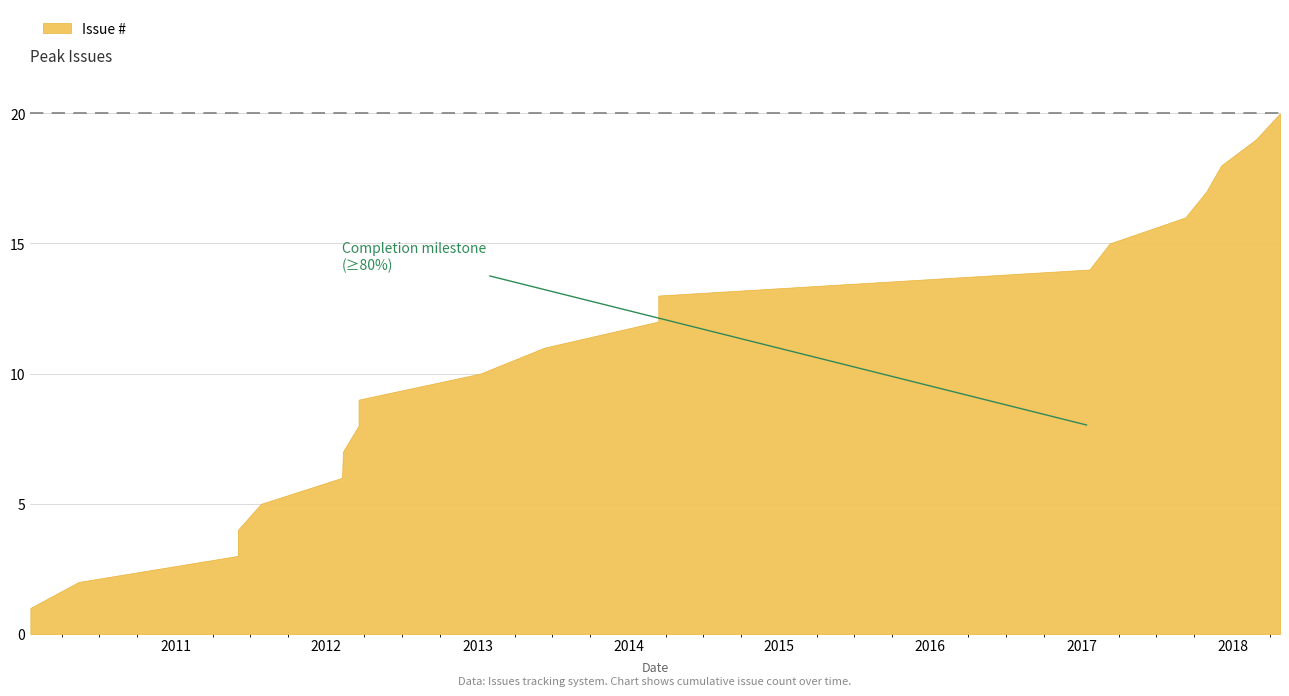

Which series has the largest total across all categories?

Issue #